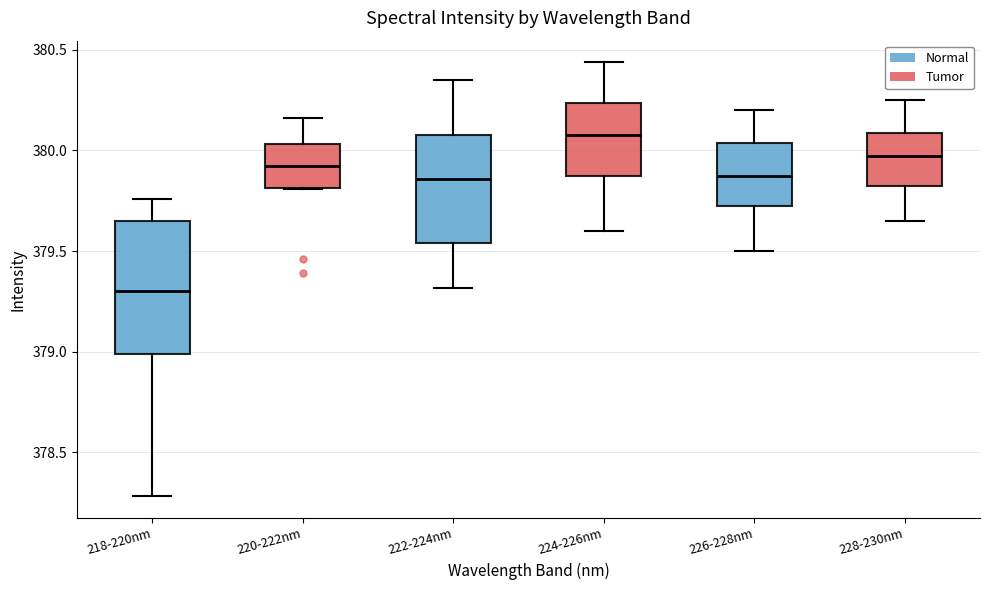

Reading left to right, transcribe this box plot: for each box, give where its median line is, the range the box spans, and where its two whiskers end, as read against the y-axis. The values are not printed on the chart, so give them approximately, as read against the axis.

218-220nm: median 379.30, box 379.00 to 379.65, whiskers 378.30 to 379.75
220-222nm: median 379.95, box 379.80 to 380.05, whiskers 379.80 to 380.15
222-224nm: median 379.85, box 379.55 to 380.10, whiskers 379.30 to 380.35
224-226nm: median 380.10, box 379.90 to 380.25, whiskers 379.60 to 380.45
226-228nm: median 379.90, box 379.75 to 380.05, whiskers 379.50 to 380.20
228-230nm: median 380.00, box 379.85 to 380.10, whiskers 379.65 to 380.25